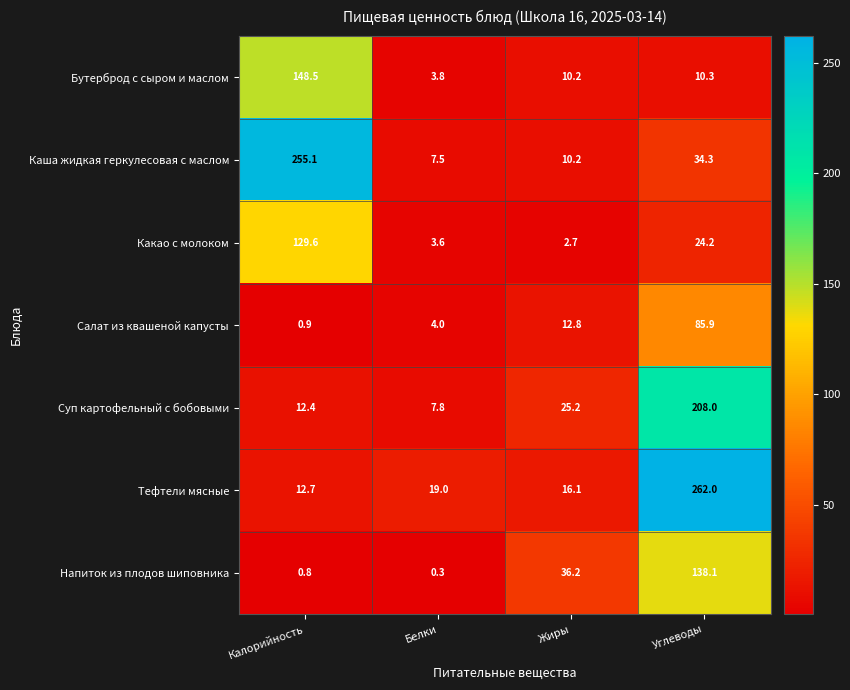

What value does the Салат из квашеной капусты series have at Калорийность?

0.9